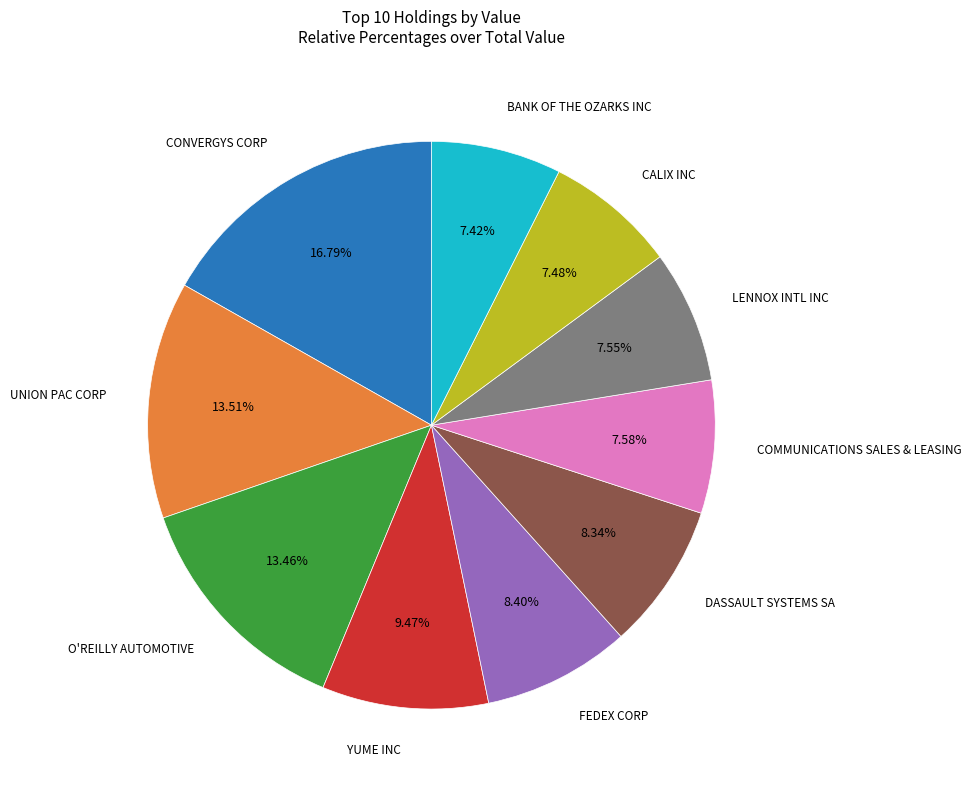

Is there any slice that represents more than half of the pie?

No